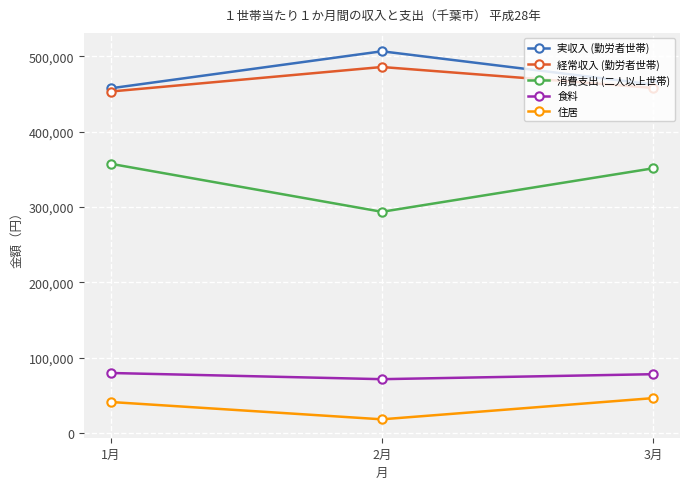

How many categories are shown in the chart?

3